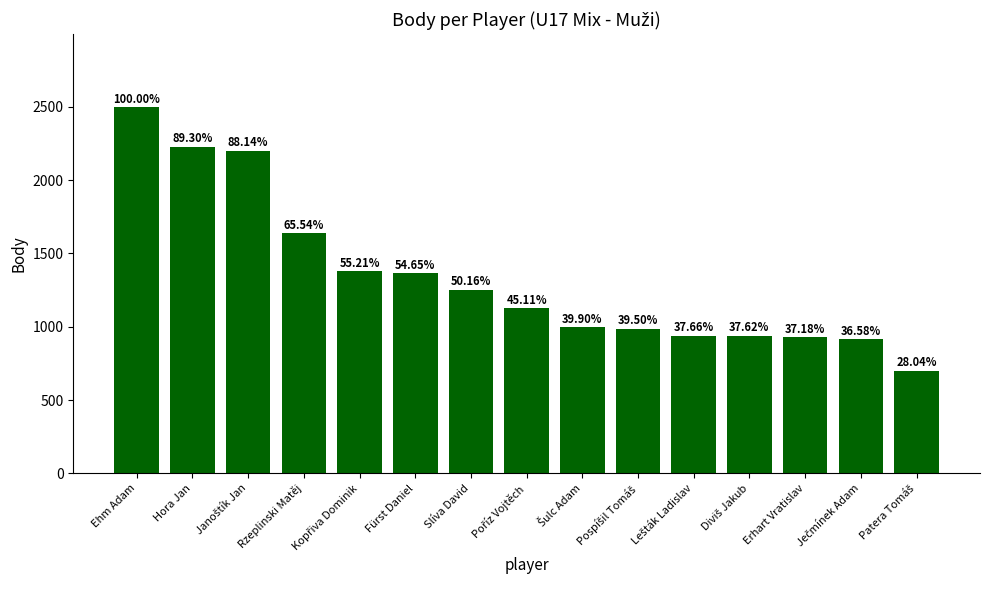

Does the chart contain any negative values?

No